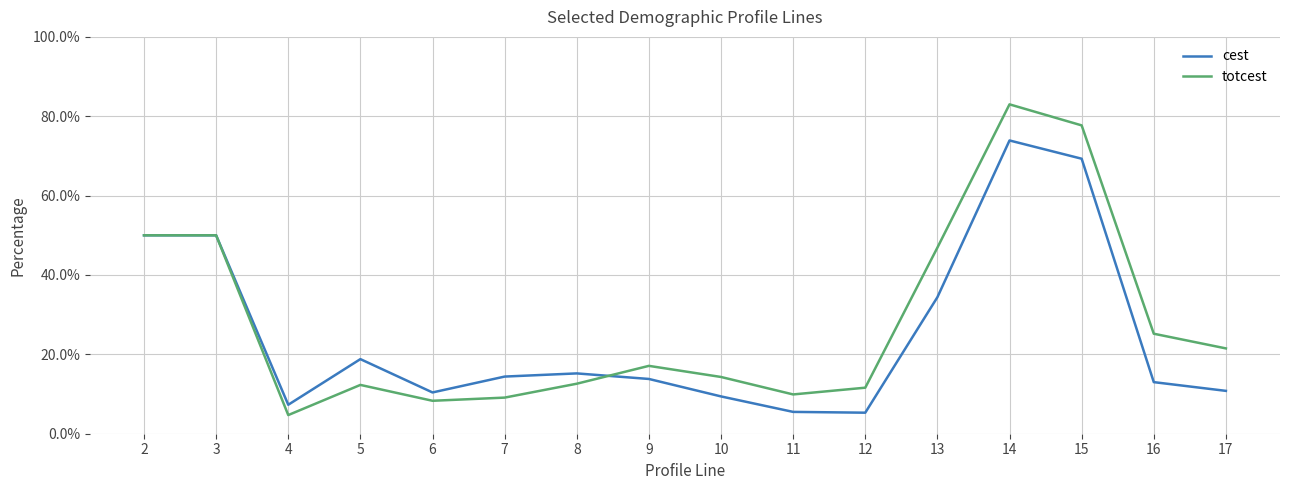

List the series in order of their overall mean, highest first.

totcest, cest